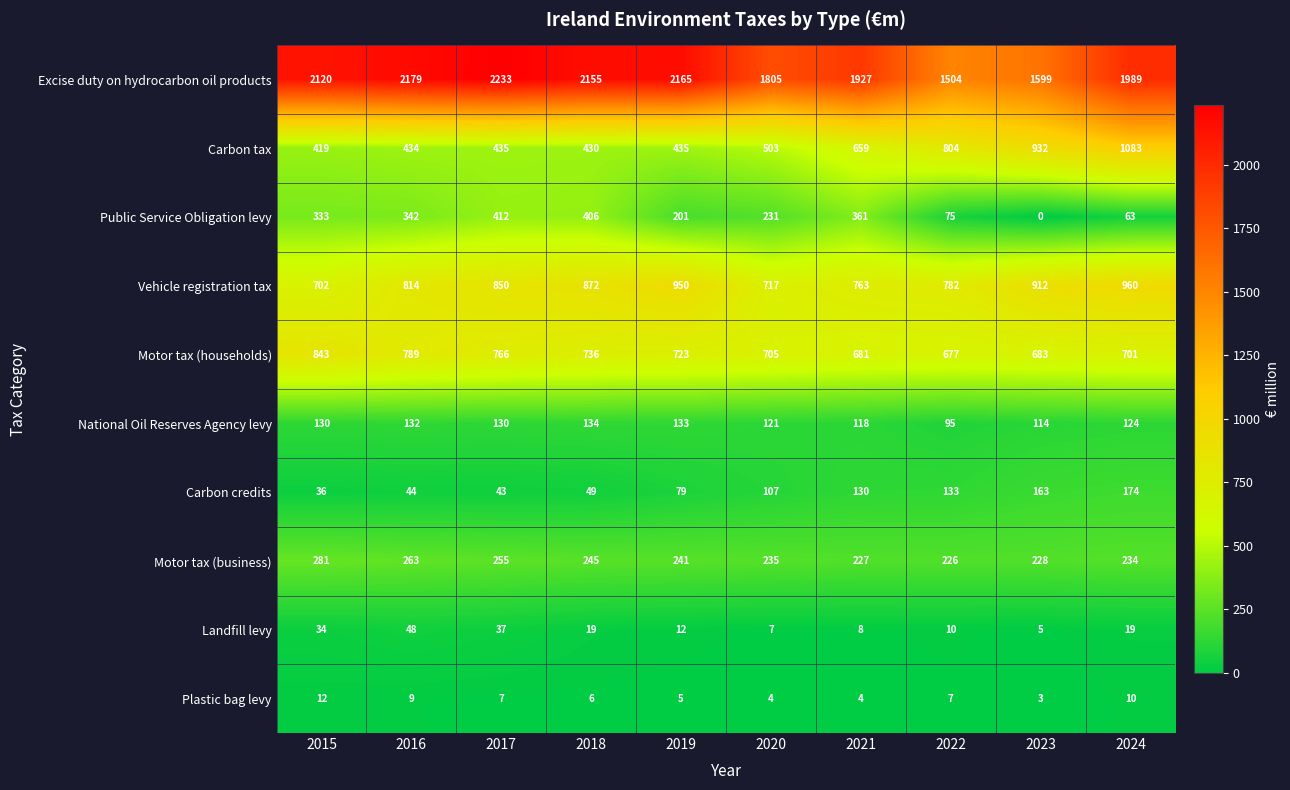

Which series has the widest spread of values?

Excise duty on hydrocarbon oil products